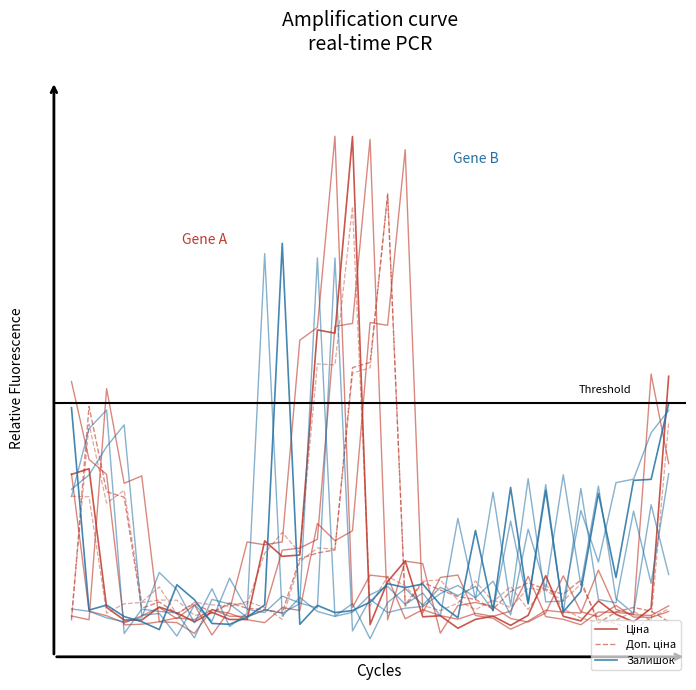

Reading left to right, transcribe all the data shown in this chart.

Ціна: 0.3	0.3	0.0	-0.0	-0.0	0.0	0.0	-0.0	0.0	-0.0	-0.0	0.2	0.1	0.1	0.6	0.6	1.0	-0.0	0.1	0.1	0.0	0.0	-0.0	-0.0	0.0	-0.0	0.0	0.1	0.0	-0.0	0.0	0.0	-0.0	0.0	0.5
Доп. ціна: -0.0	0.4	0.3	0.3	0.0	0.0	0.0	0.0	0.0	0.0	0.0	0.0	0.0	0.1	0.1	0.1	0.5	0.5	0.9	0.0	0.1	0.1	0.0	0.0	0.0	0.1	0.1	0.1	0.1	0.1	-0.0	0.0	0.0	0.0	-0.0
Залишок: 0.4	0.0	0.0	0.0	-0.0	-0.0	0.1	0.0	-0.0	-0.0	0.0	0.0	0.8	-0.0	0.0	0.0	0.0	0.0	0.1	0.1	0.1	0.0	0.0	0.2	0.0	0.3	0.0	0.3	0.0	0.1	0.3	0.1	0.3	0.3	0.4